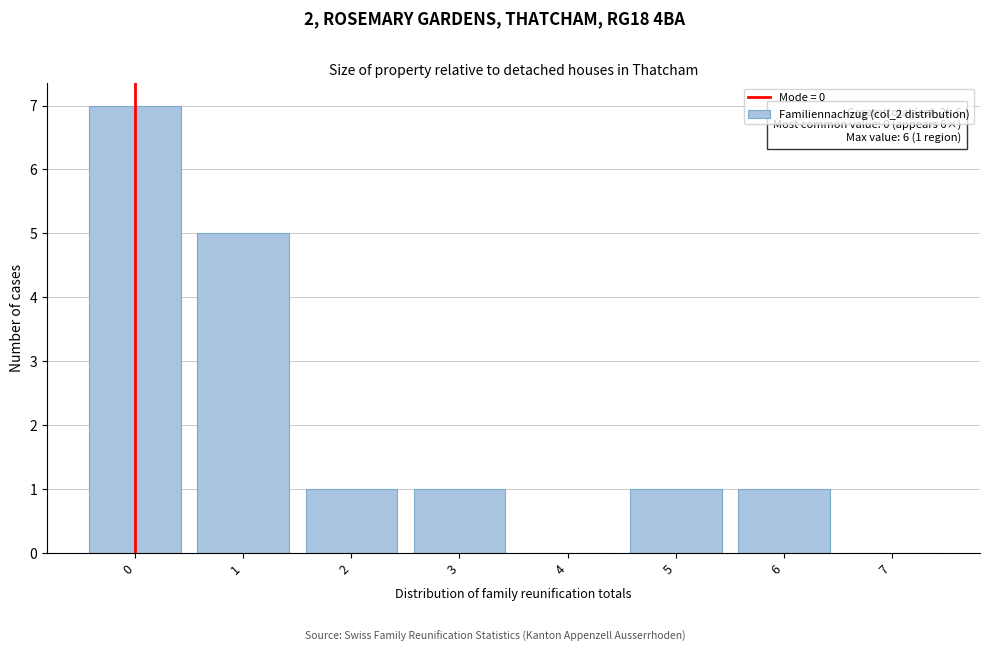

Reading right to left, what are all the values shown in this chart?

7=0	6=1	5=1	4=0	3=1	2=1	1=5	0=7